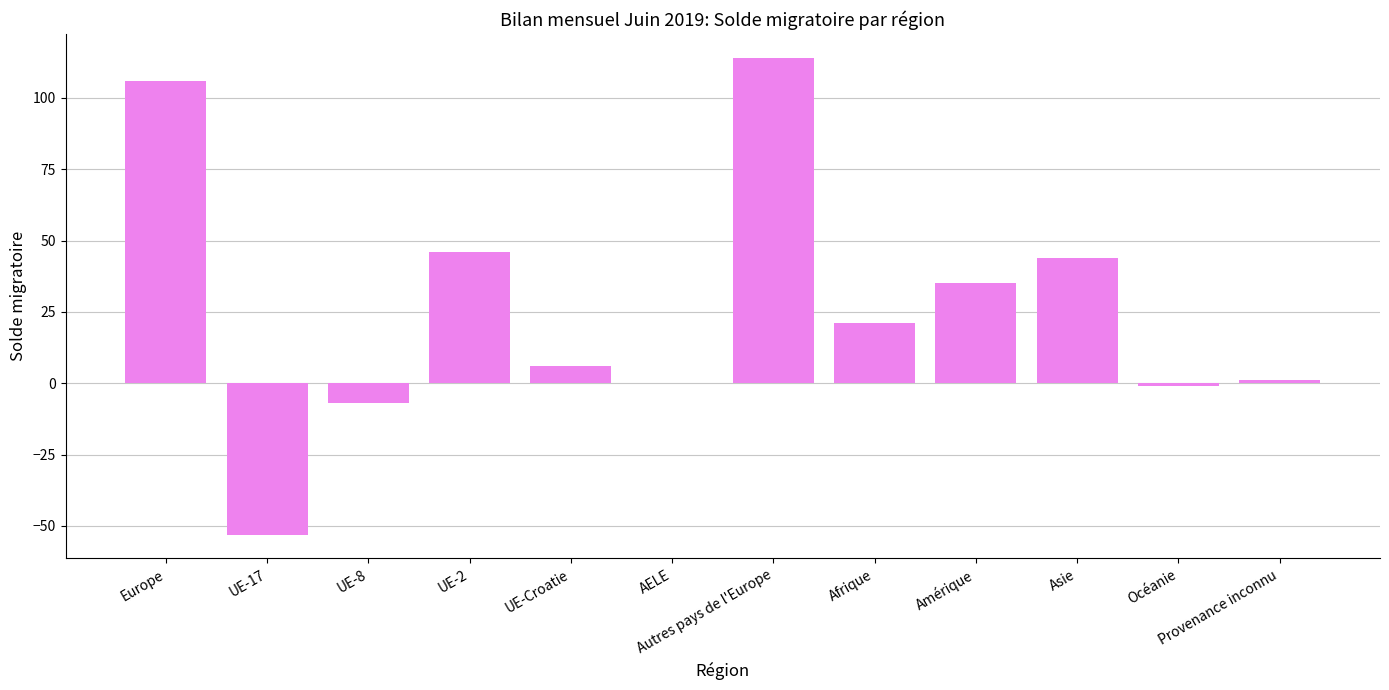

What is the change in value from AELE to Autres pays de l'Europe?

+114